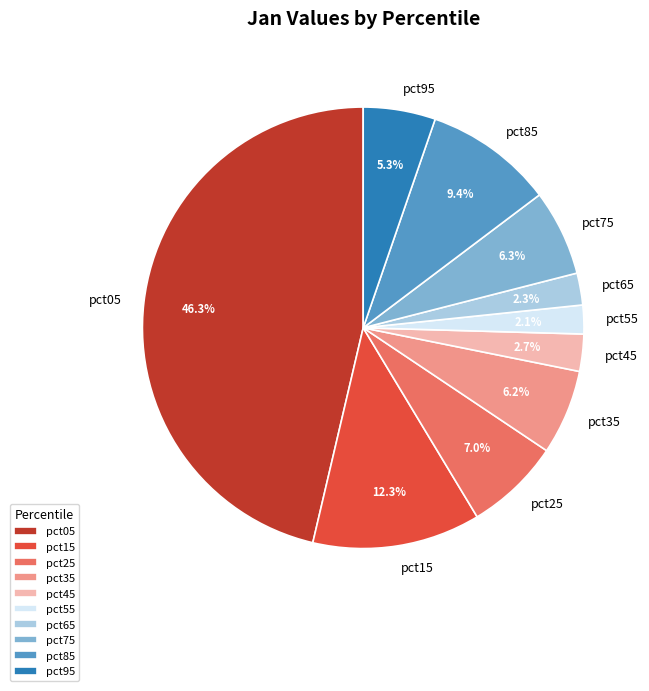

Which slice is the largest?

pct05